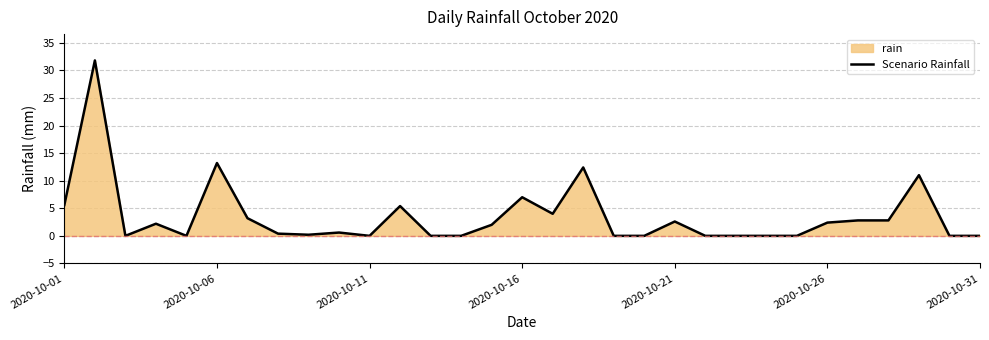

The value at 2020-10-31 is 0.0. True or false?

True